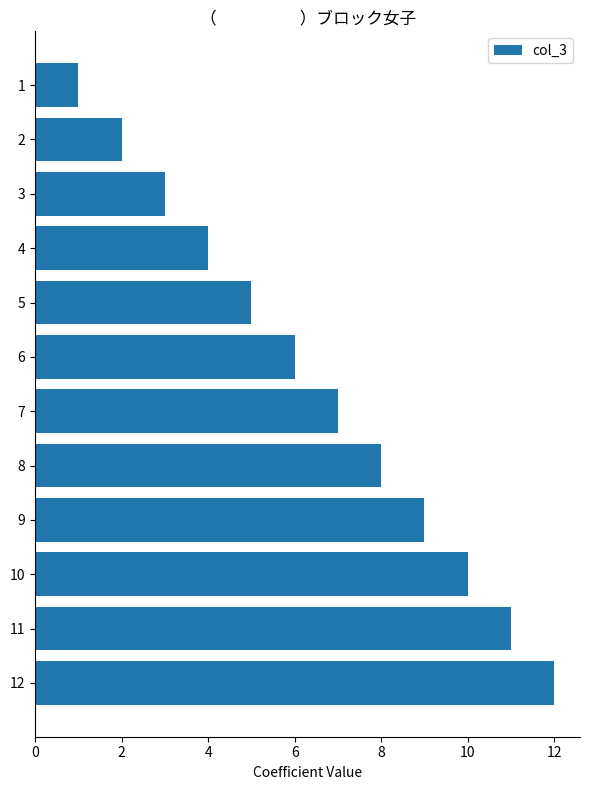

Rank the categories by value from lowest to highest.

1, 2, 3, 4, 5, 6, 7, 8, 9, 10, 11, 12